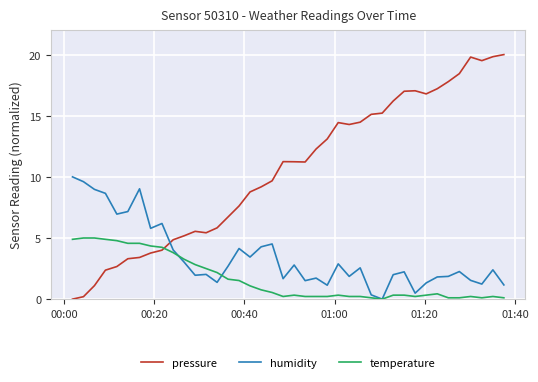

How many values in the temperature series exceed 0?

39